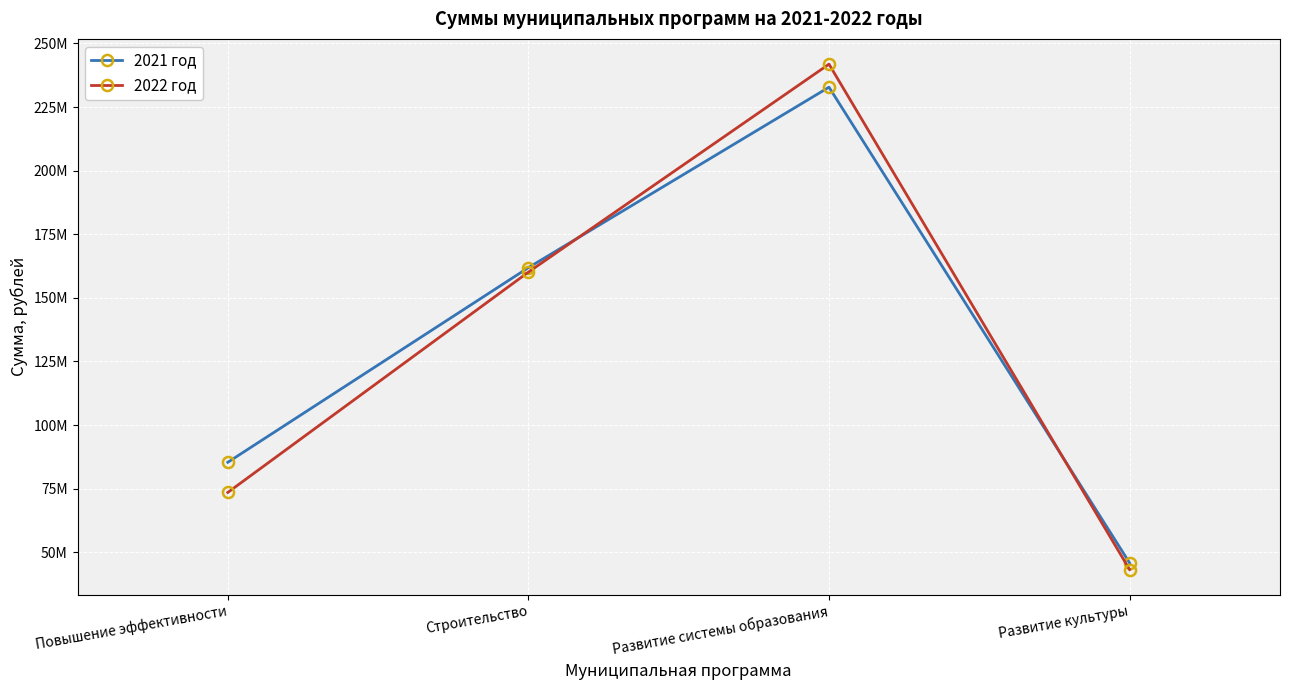

Where is 2022 год nearest to the value 142542700?

Строительство